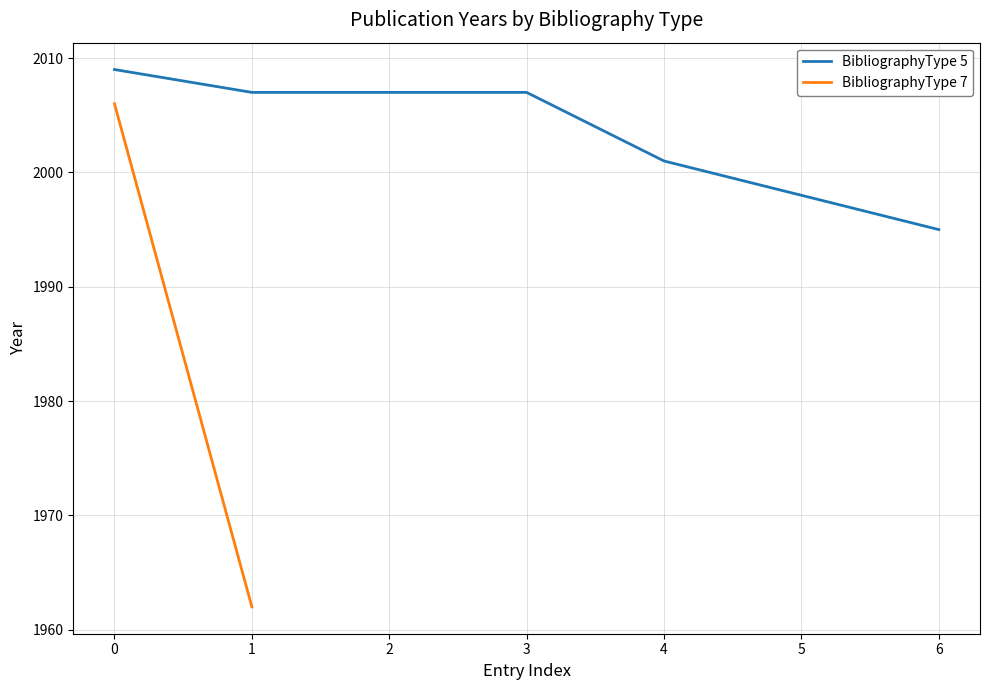

Where is BibliographyType 5 nearest to the value 2002?

4